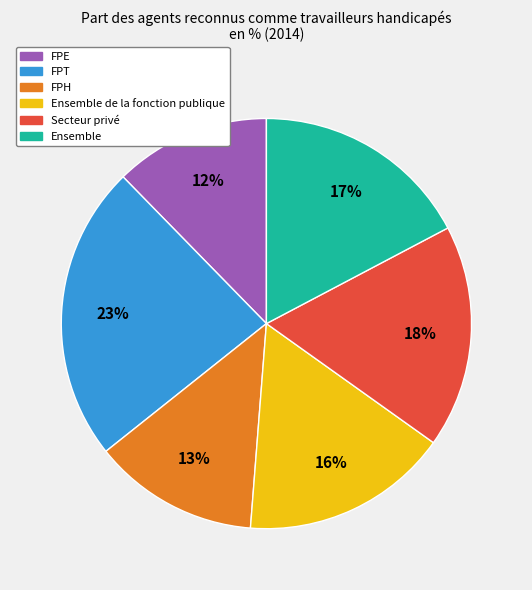

To the nearest percent, what is the difference between the largest and smallest slice percentages?

11%